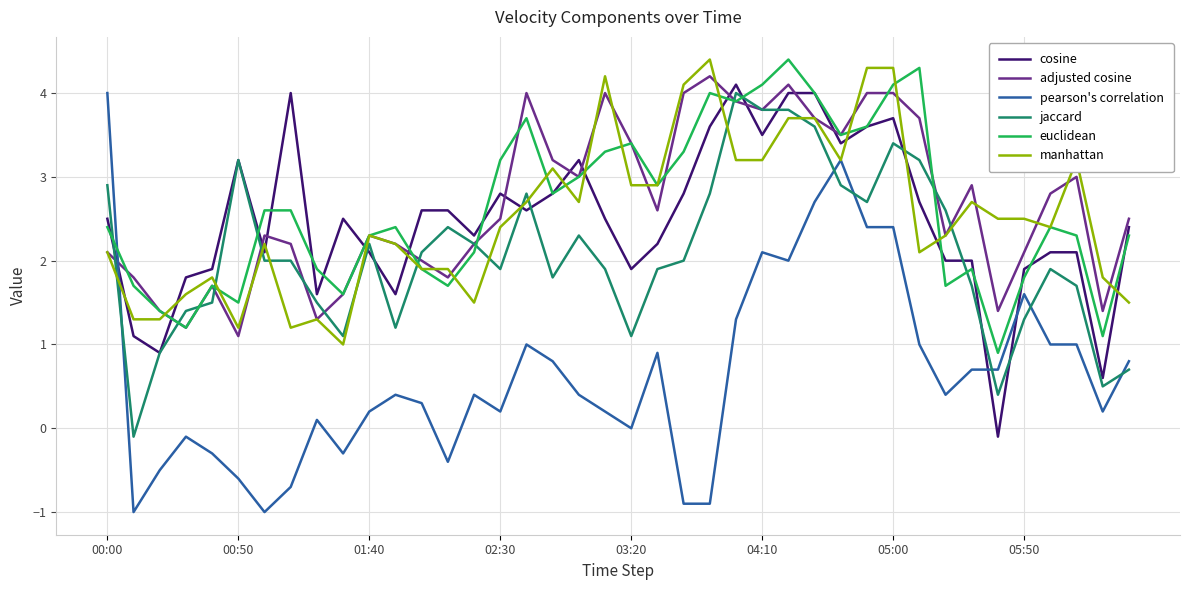

What is the lowest value of the euclidean series?

0.9